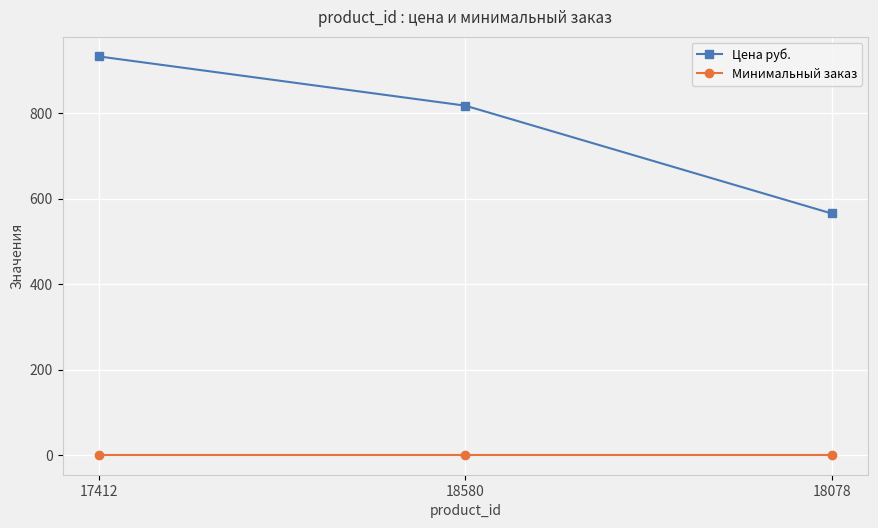

How many lines are shown in the chart?

2